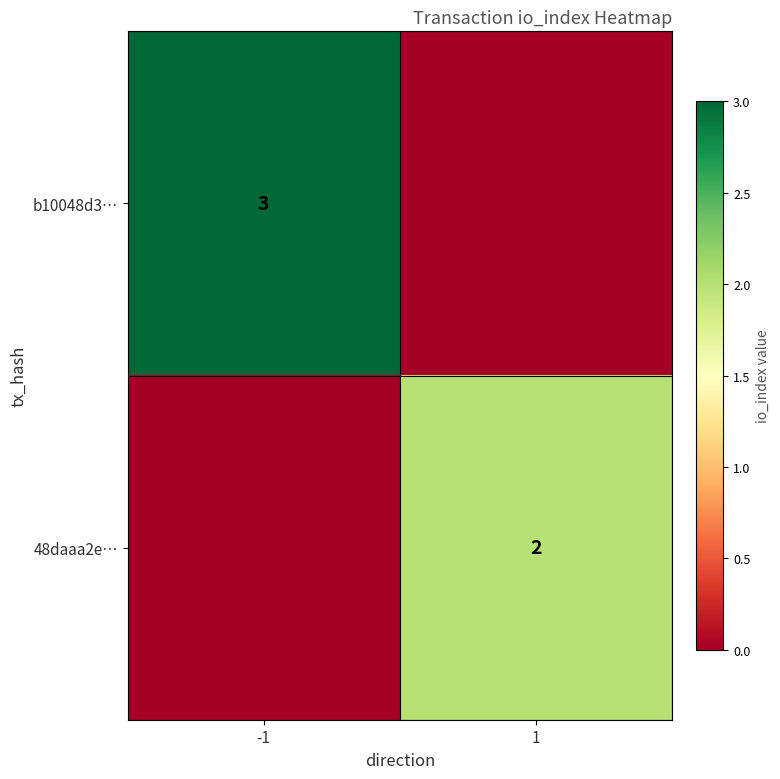

The value of 48daaa2e… at 1 is 2. True or false?

True